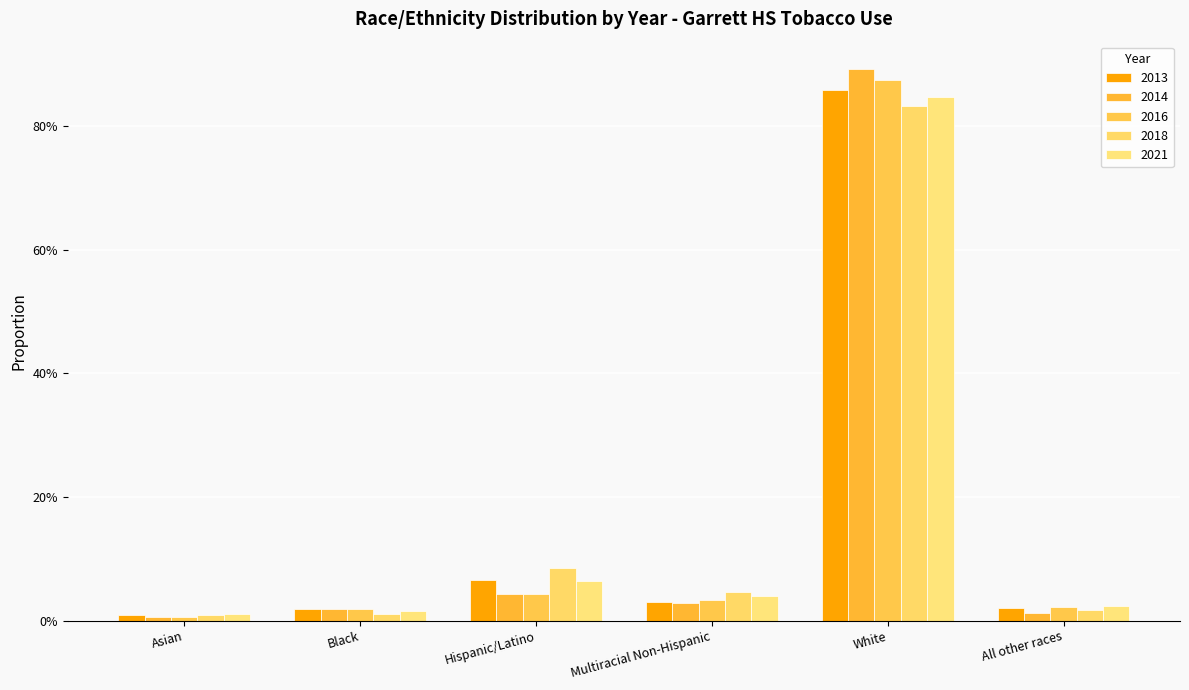

Where is 2014 nearest to the value 0?

Asian